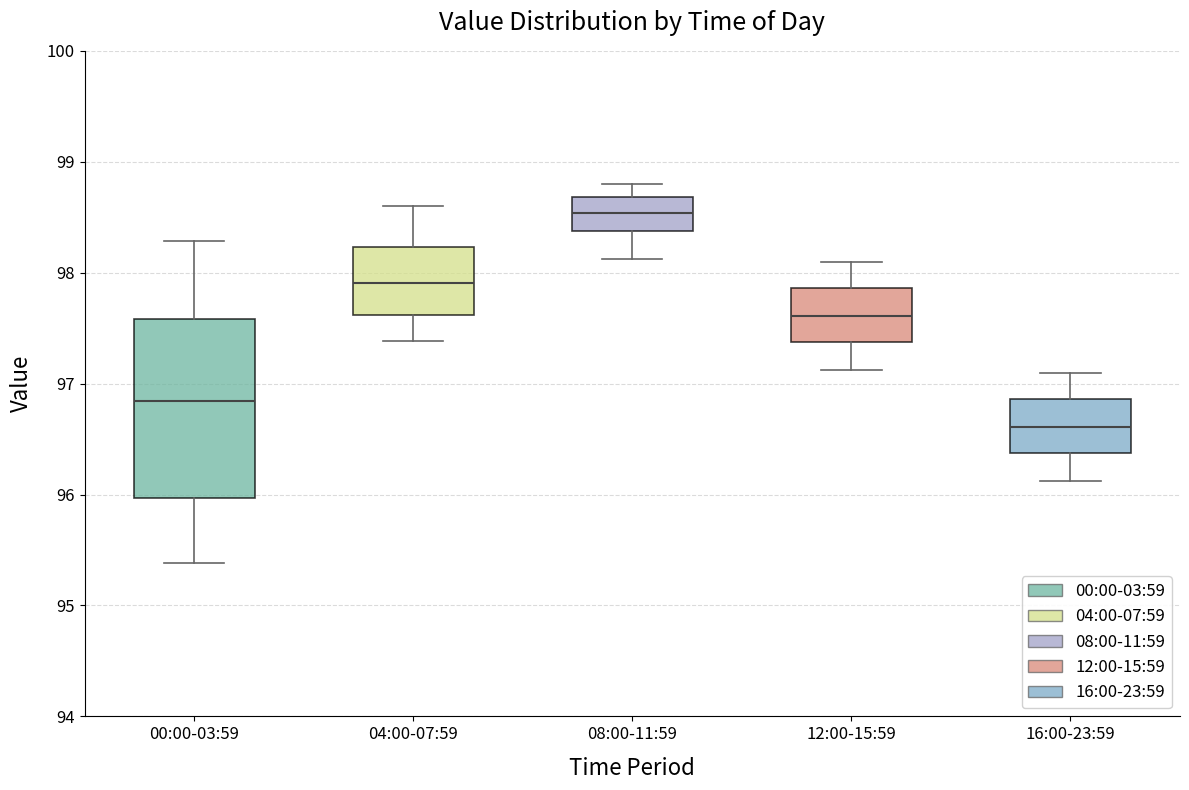

Which box is the tallest, from its lower edge to its upper edge?

00:00-03:59